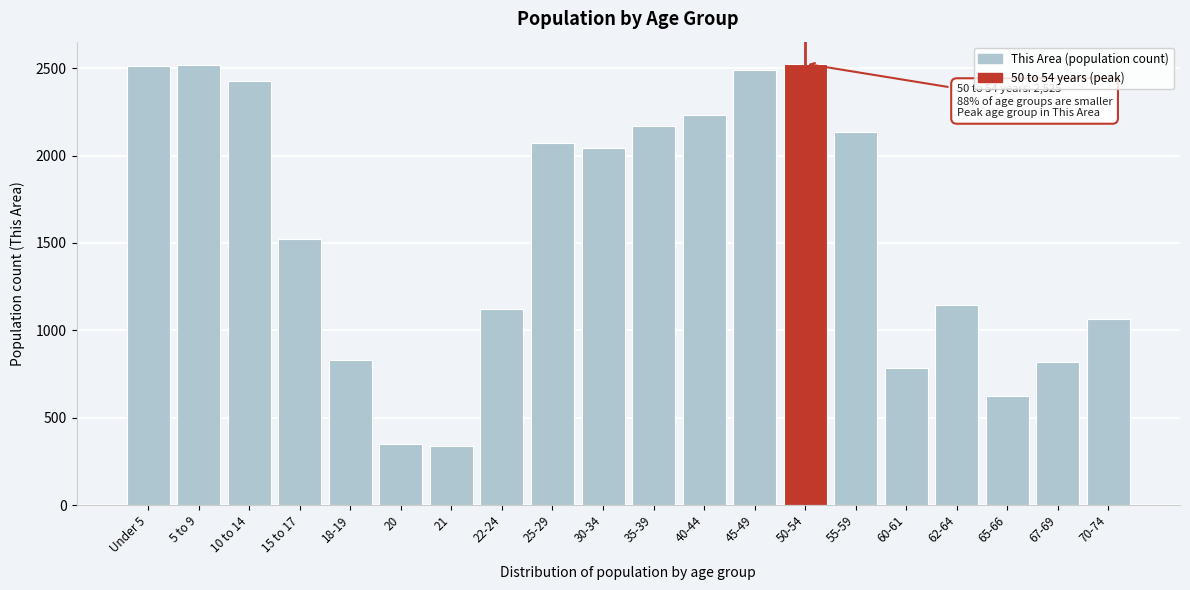

What is the label of the 18th bar from the left?

65-66